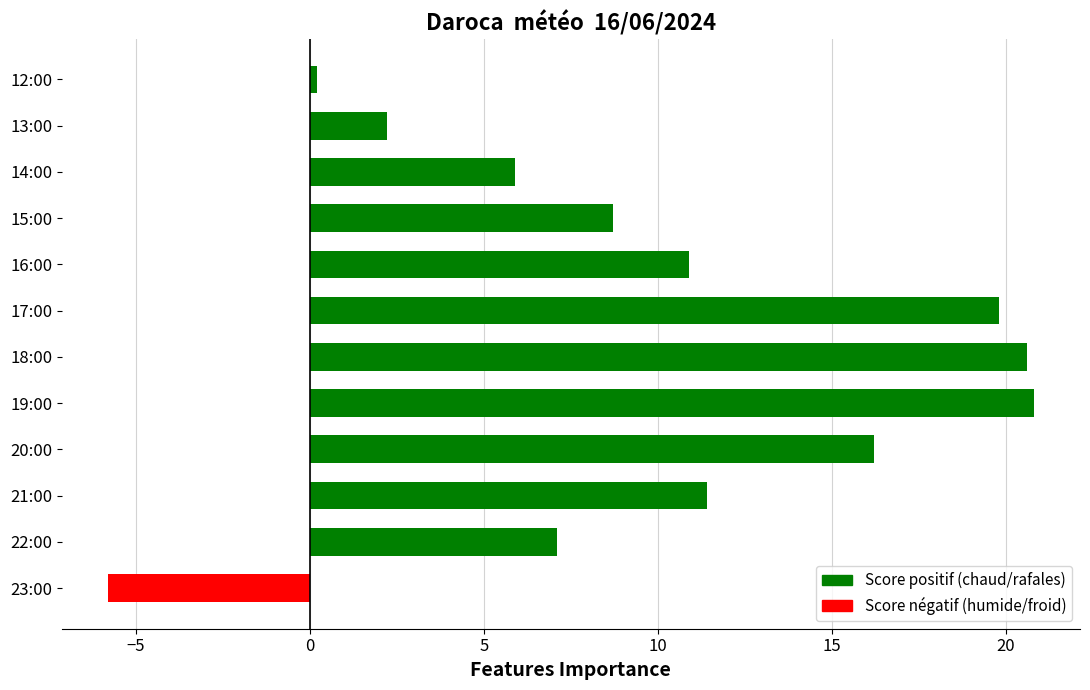

What is the change in value from 23:00 to 22:00?

+12.9